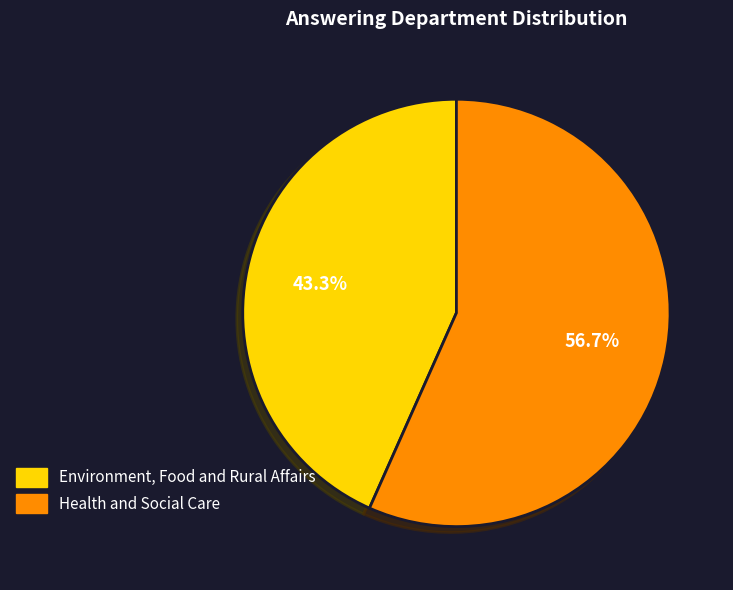

How many slices are in this pie chart?

2